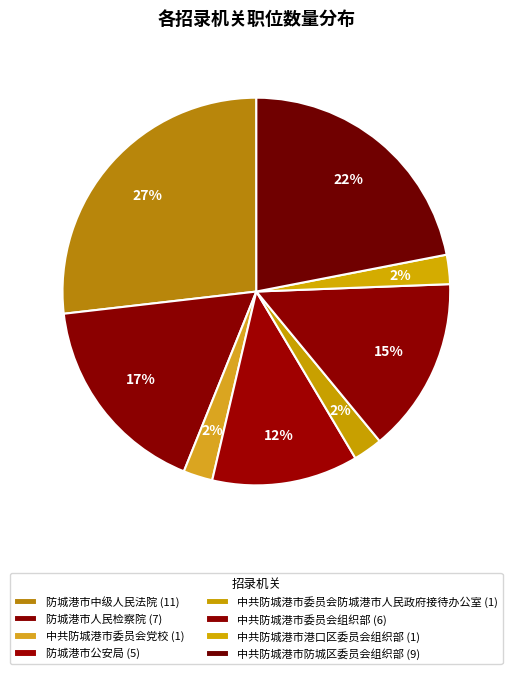

Count the number of slices in the pie.

8